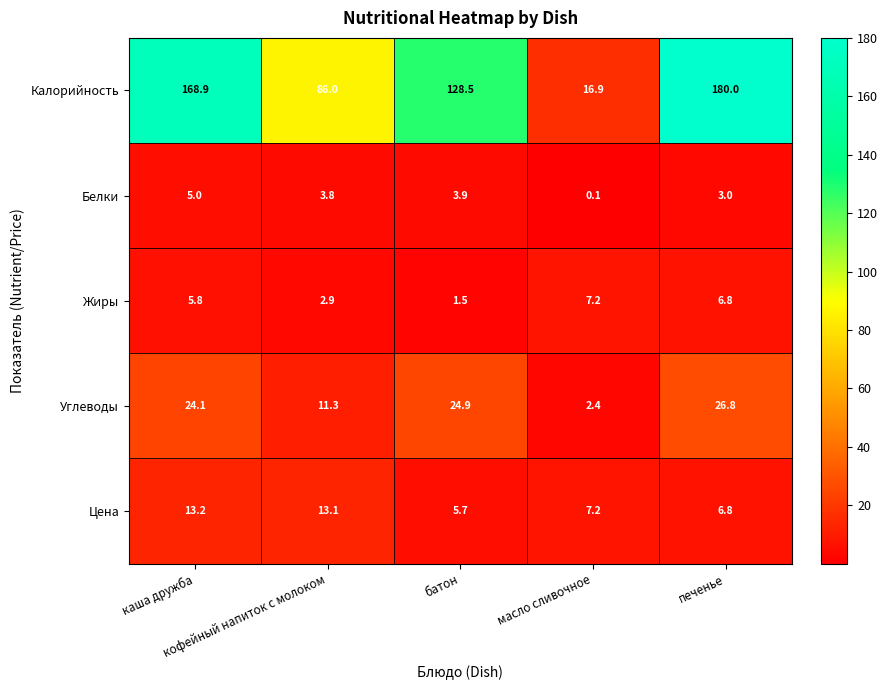

What is the highest value of the Калорийность series?

180.0